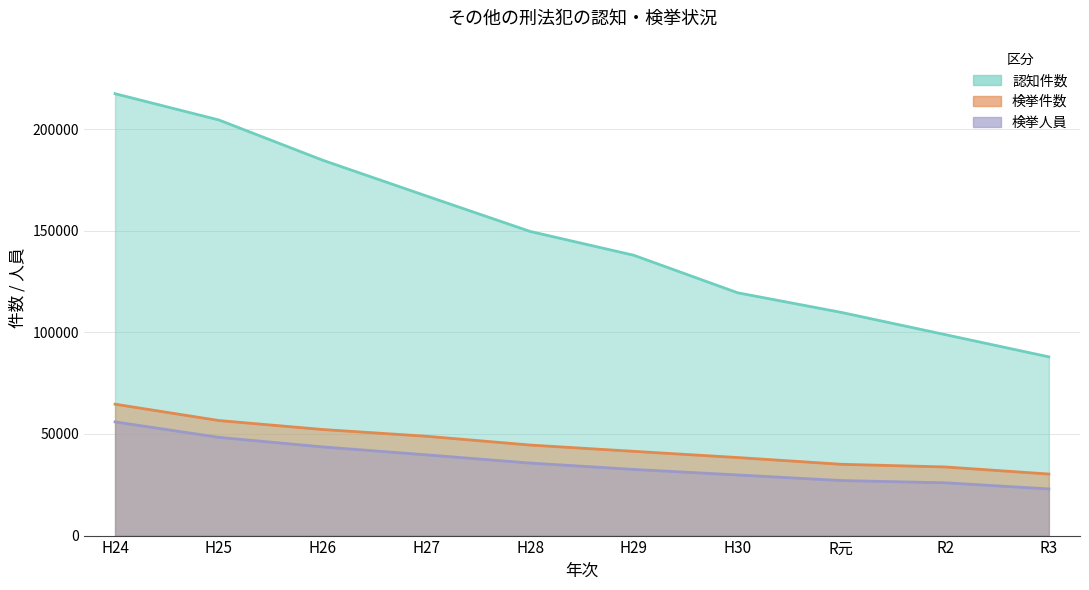

Count the number of data series in this chart.

3